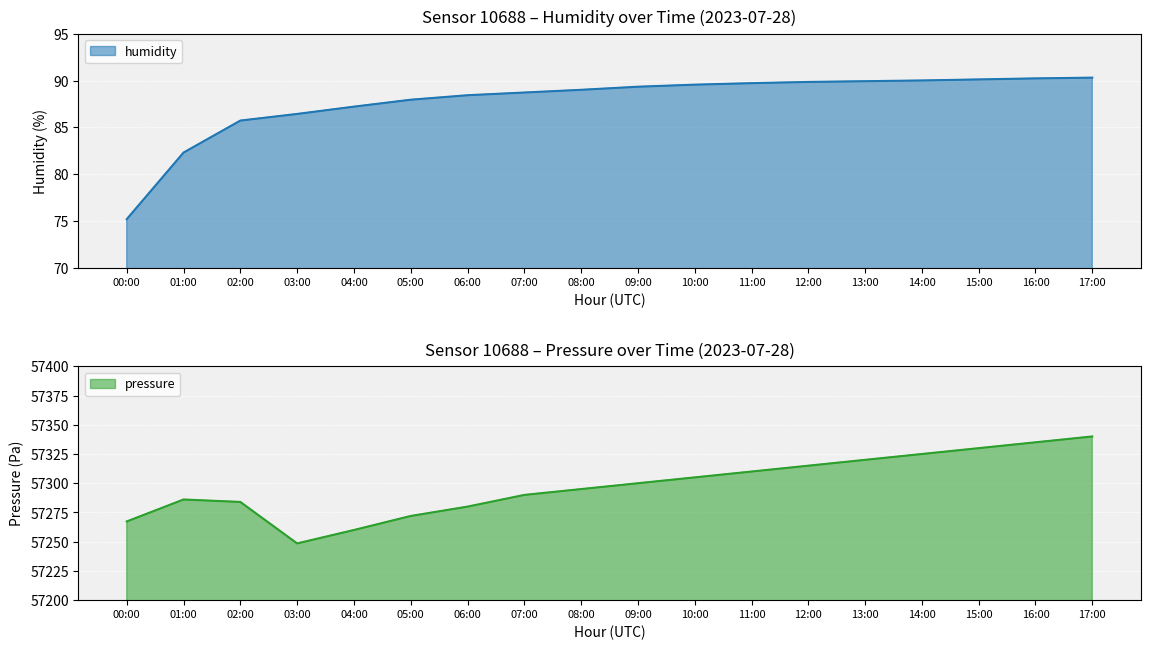

What is the average value of the pressure series?

57297.9